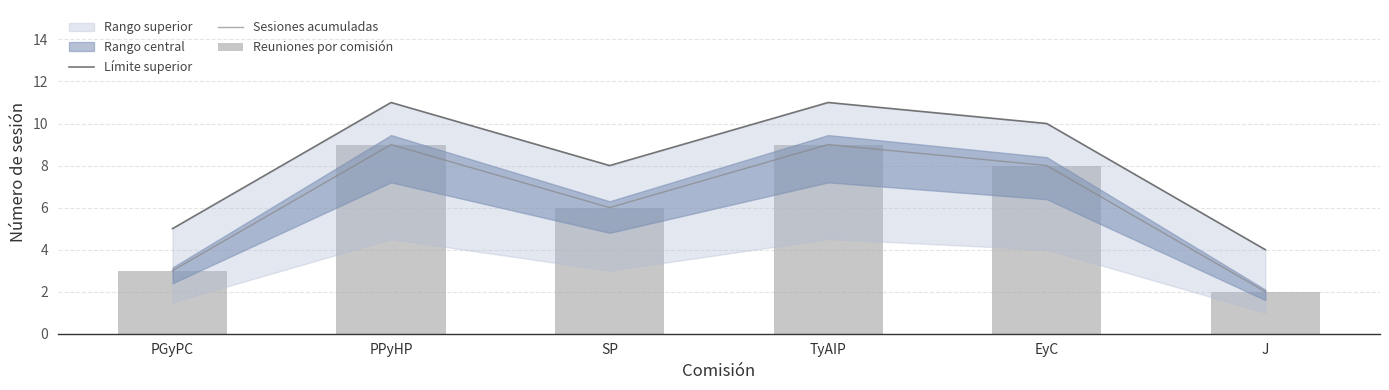

Is it true that Límite superior equals 5 at PGyPC?

True